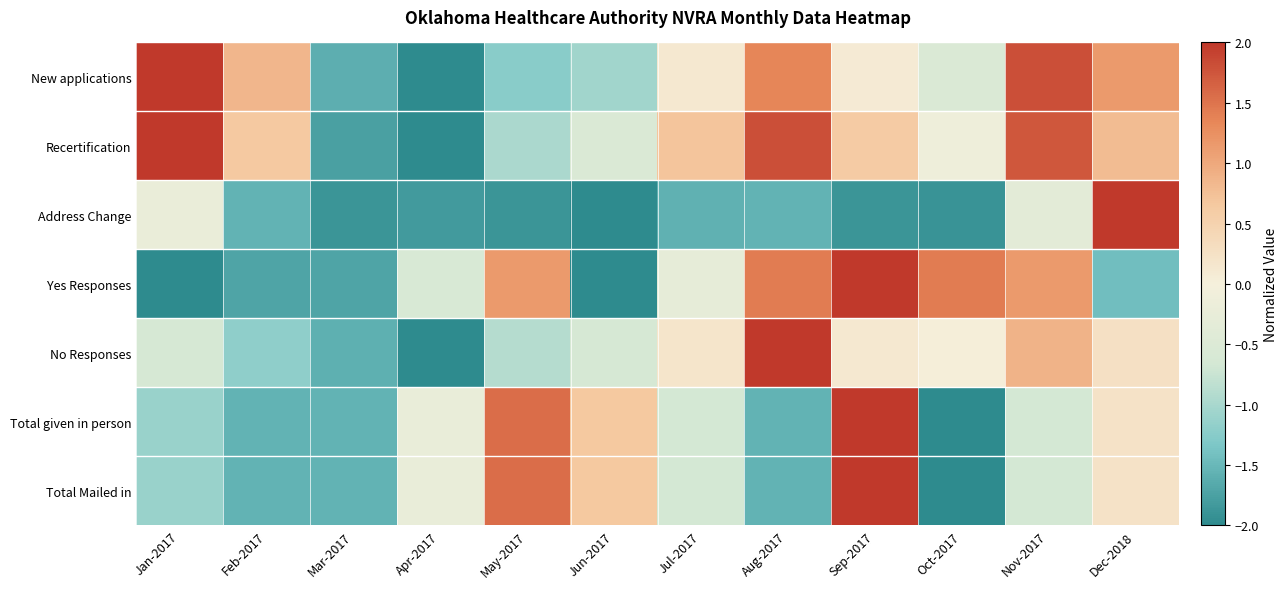

Reading right to left, extract all data points from this chart.

New applications: Dec-2018=1.1	Nov-2017=1.8	Oct-2017=-0.5	Sep-2017=0.1	Aug-2017=1.4	Jul-2017=0.1	Jun-2017=-1.1	May-2017=-1.2	Apr-2017=-2.0	Mar-2017=-1.6	Feb-2017=0.9	Jan-2017=2.0
Recertification: Dec-2018=0.8	Nov-2017=1.7	Oct-2017=-0.1	Sep-2017=0.6	Aug-2017=1.8	Jul-2017=0.7	Jun-2017=-0.5	May-2017=-1.0	Apr-2017=-2.0	Mar-2017=-1.8	Feb-2017=0.7	Jan-2017=2.0
Address Change: Dec-2018=2.0	Nov-2017=-0.4	Oct-2017=-1.9	Sep-2017=-1.9	Aug-2017=-1.6	Jul-2017=-1.6	Jun-2017=-2.0	May-2017=-1.9	Apr-2017=-1.8	Mar-2017=-1.9	Feb-2017=-1.6	Jan-2017=-0.2
Yes Responses: Dec-2018=-1.4	Nov-2017=1.1	Oct-2017=1.4	Sep-2017=2.0	Aug-2017=1.4	Jul-2017=-0.3	Jun-2017=-2.0	May-2017=1.1	Apr-2017=-0.6	Mar-2017=-1.7	Feb-2017=-1.7	Jan-2017=-2.0
No Responses: Dec-2018=0.3	Nov-2017=0.9	Oct-2017=0.0	Sep-2017=0.1	Aug-2017=2.0	Jul-2017=0.2	Jun-2017=-0.6	May-2017=-0.9	Apr-2017=-2.0	Mar-2017=-1.6	Feb-2017=-1.2	Jan-2017=-0.6
Total given in person: Dec-2018=0.2	Nov-2017=-0.7	Oct-2017=-2.0	Sep-2017=2.0	Aug-2017=-1.6	Jul-2017=-0.7	Jun-2017=0.7	May-2017=1.6	Apr-2017=-0.2	Mar-2017=-1.6	Feb-2017=-1.6	Jan-2017=-1.1
Total Mailed in: Dec-2018=0.2	Nov-2017=-0.7	Oct-2017=-2.0	Sep-2017=2.0	Aug-2017=-1.6	Jul-2017=-0.7	Jun-2017=0.7	May-2017=1.6	Apr-2017=-0.2	Mar-2017=-1.6	Feb-2017=-1.6	Jan-2017=-1.1